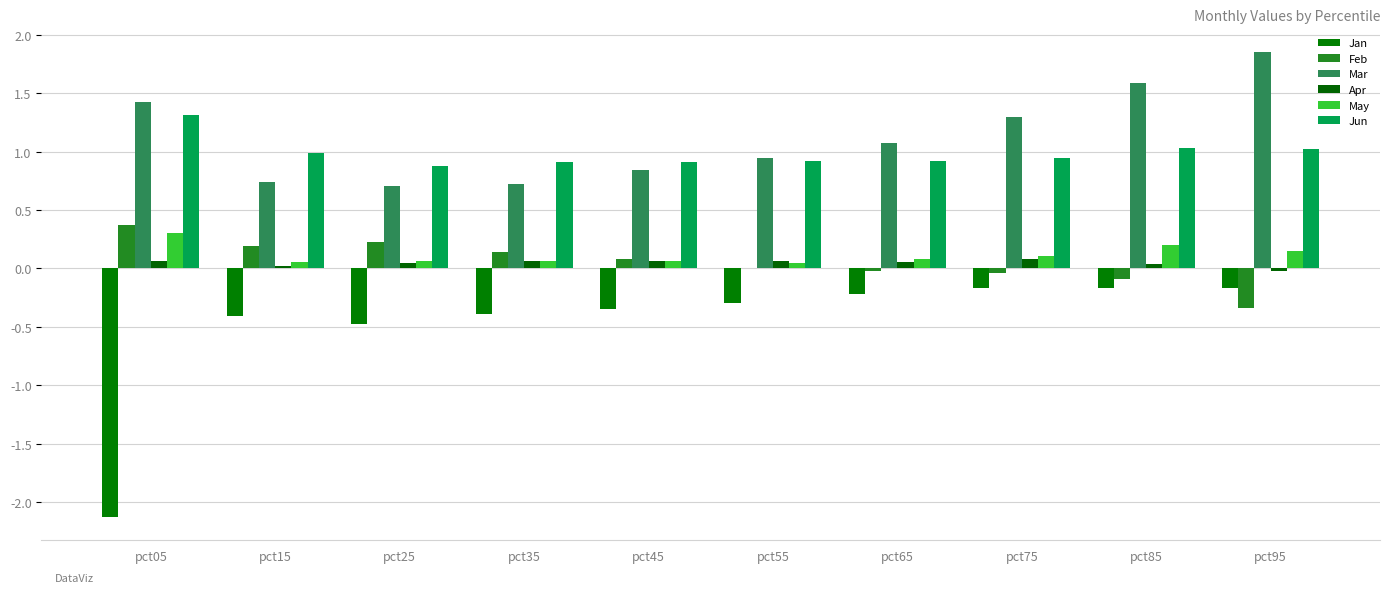

Which series has the widest spread of values?

Jan